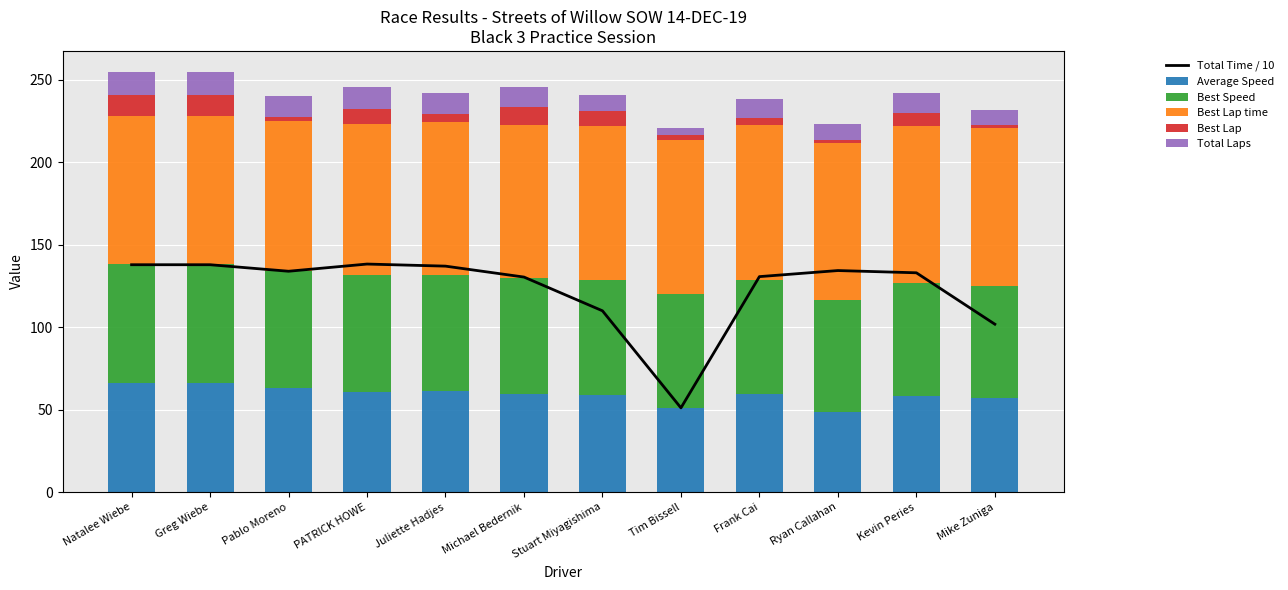

What is the maximum value for Average Speed?

65.8